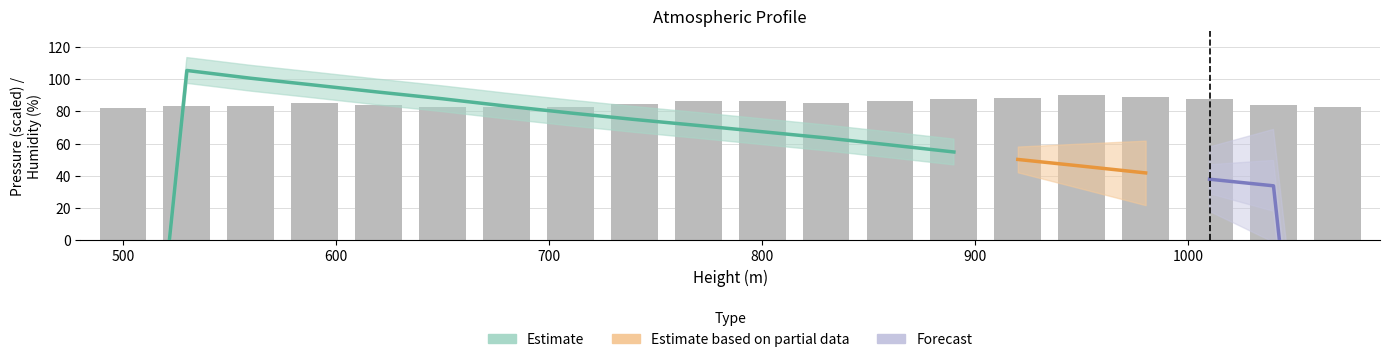

What is the ratio of the value at 530 to the value at 800?

1.0